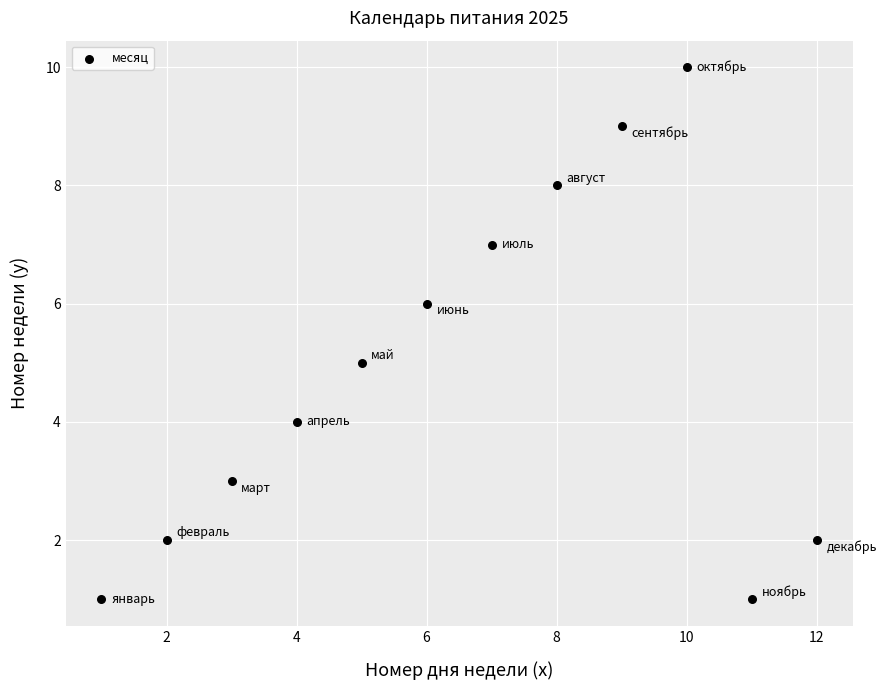

What is the average X value?

6